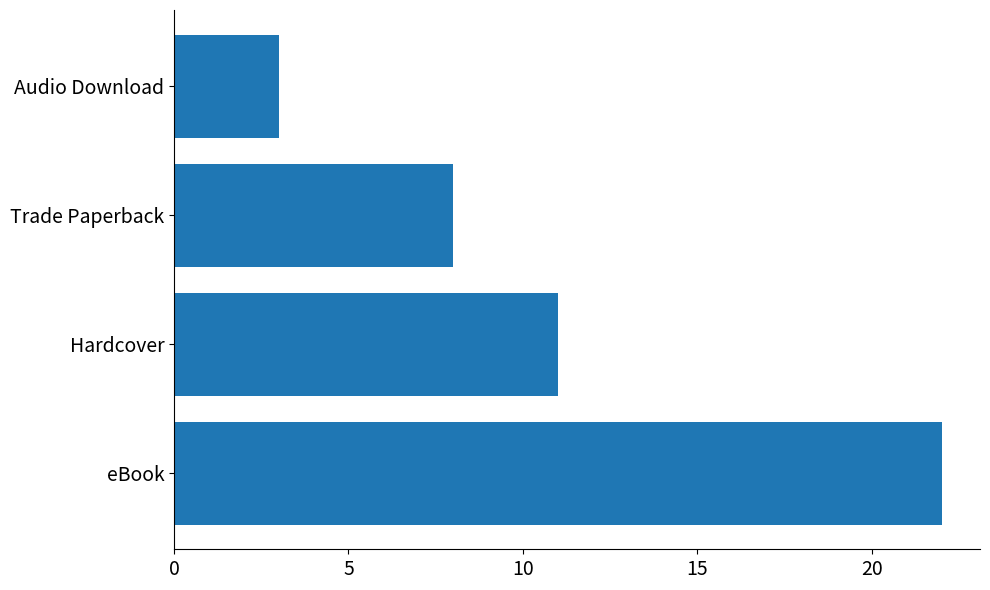

What is the average value?

11